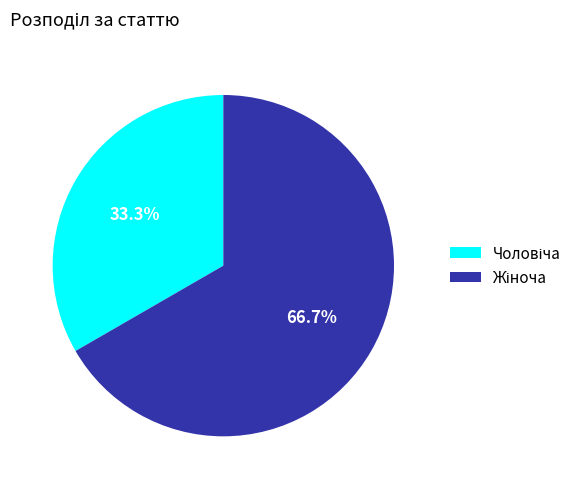

To the nearest percent, what is the combined percentage of Жіноча and Чоловіча?

100%